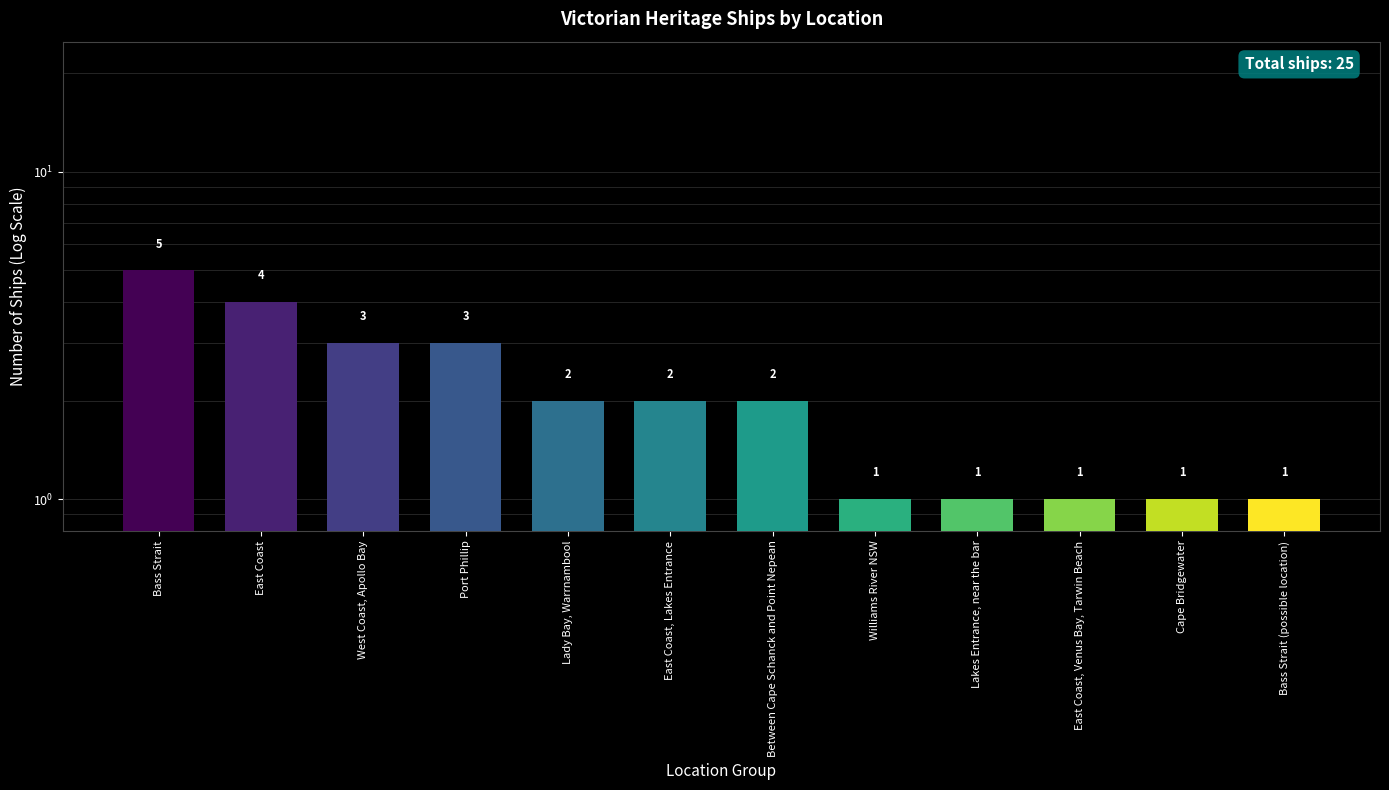

What is the label of the 5th bar from the left?

Lady Bay, Warrnambool